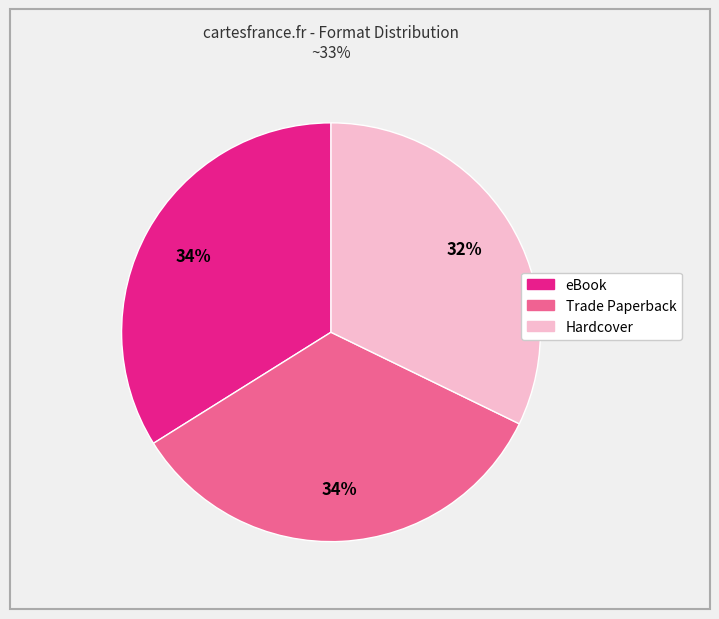

Do Trade Paperback and eBook together represent more than half of the pie?

Yes